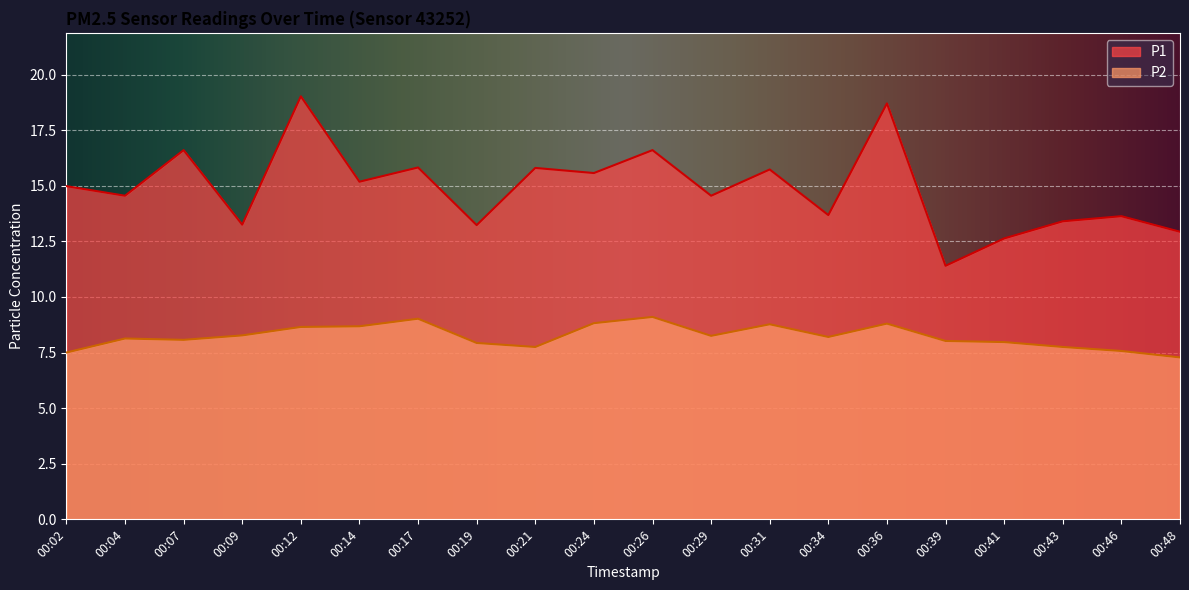

Which category has the lowest value across all series?

00:48